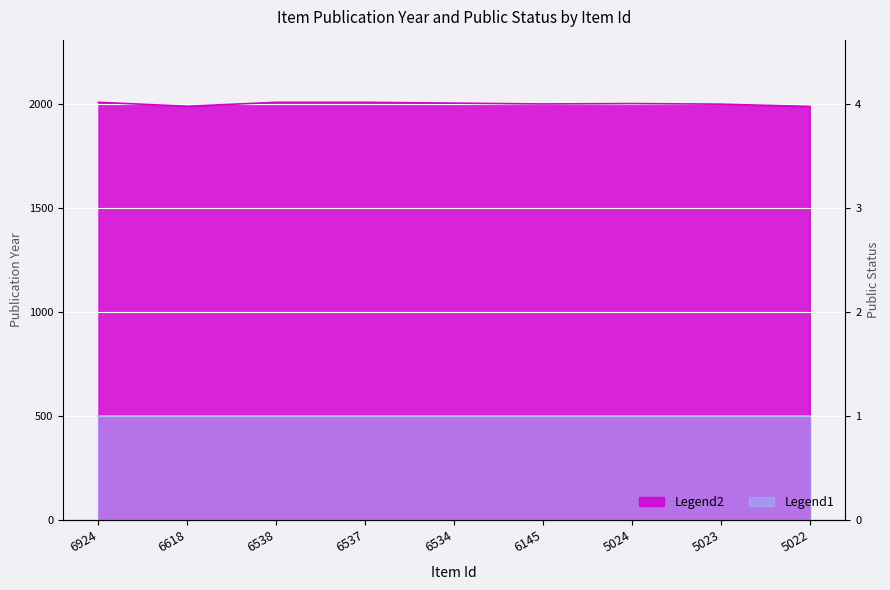

How many interior local valleys (lower than both neighbors) does the data have?

2